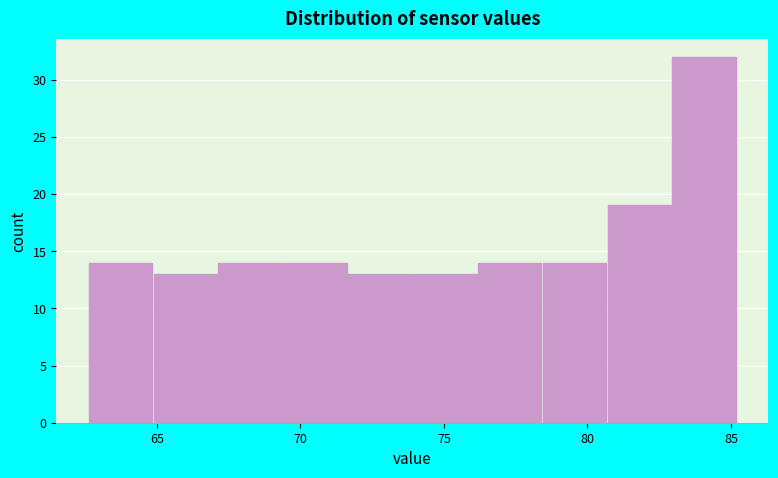

Reading left to right, transcribe this chart: for each bar, give the range it covers on the x-axis and its height. Neither the bar edges nor the heights are printed on the chart, so give them approximately, as read against the axes.

62.5 to 65.0: 14
65.0 to 67.0: 13
67.0 to 69.5: 14
69.5 to 71.5: 14
71.5 to 74.0: 13
74.0 to 76.0: 13
76.0 to 78.5: 14
78.5 to 80.5: 14
80.5 to 83.0: 19
83.0 to 85.0: 32